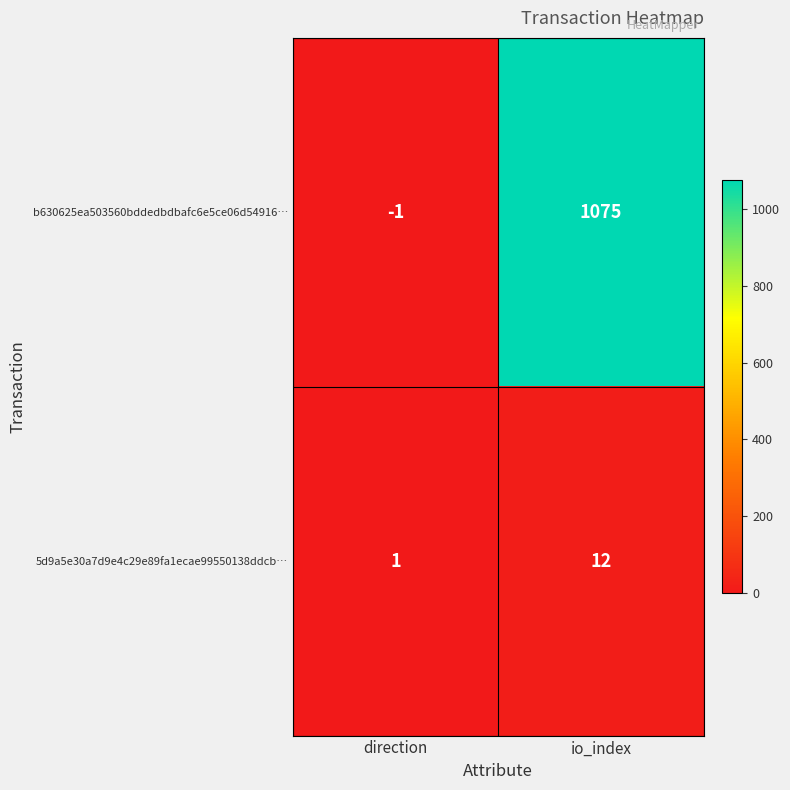

Rank the series by their maximum value, from lowest to highest.

5d9a5e30a7d9e4c29e89fa1ecae99550138ddcb…, b630625ea503560bddedbdbafc6e5ce06d54916…